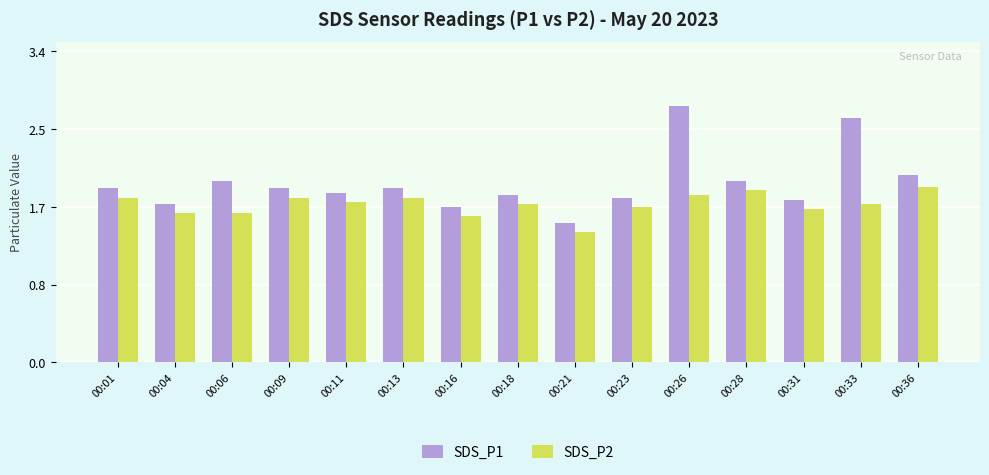

Reading right to left, extract all data points from this chart.

SDS_P1: 2.0	2.7	1.8	2.0	2.8	1.8	1.5	1.8	1.7	1.9	1.9	1.9	2.0	1.7	1.9
SDS_P2: 1.9	1.7	1.7	1.9	1.8	1.7	1.4	1.7	1.6	1.8	1.8	1.8	1.6	1.6	1.8